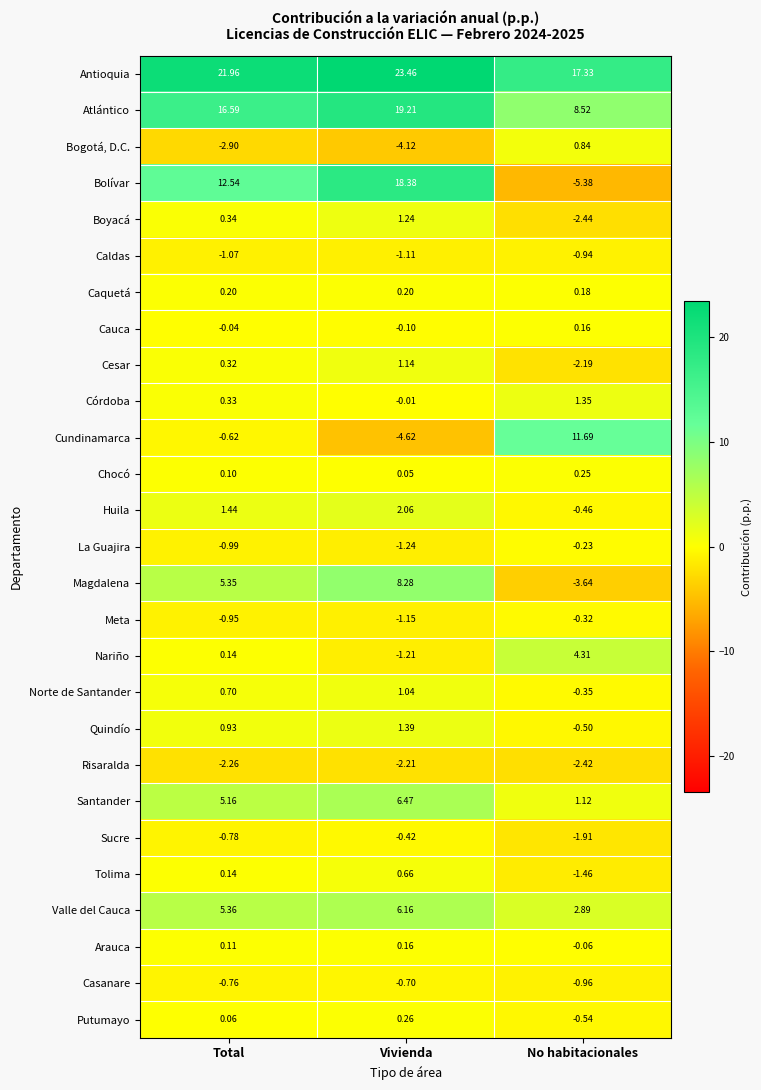

How many values in Putumayo are above zero?

2